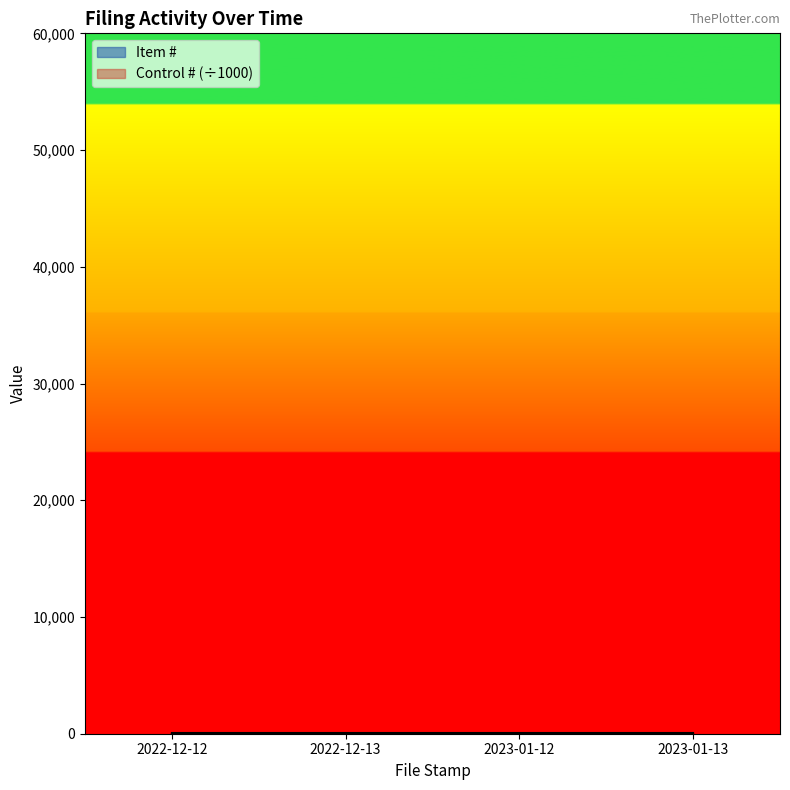

How many values exceed 3?

1